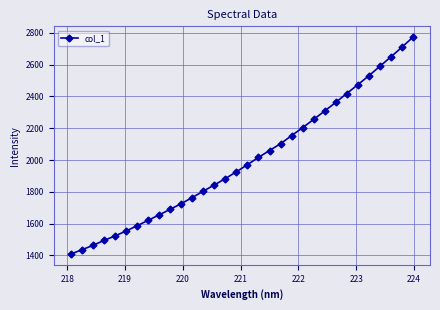

Reading right to left, extract all data points from this chart.

2772.2	2709.1	2648.2	2589.0	2529.3	2473.4	2418.1	2362.3	2308.1	2255.5	2203.3	2153.6	2102.5	2059.8	2016.6	1970.8	1926.1	1883.5	1843.3	1804.2	1764.5	1725.8	1690.3	1655.1	1620.9	1586.7	1553.6	1522.5	1494.5	1463.2	1435.7	1408.9